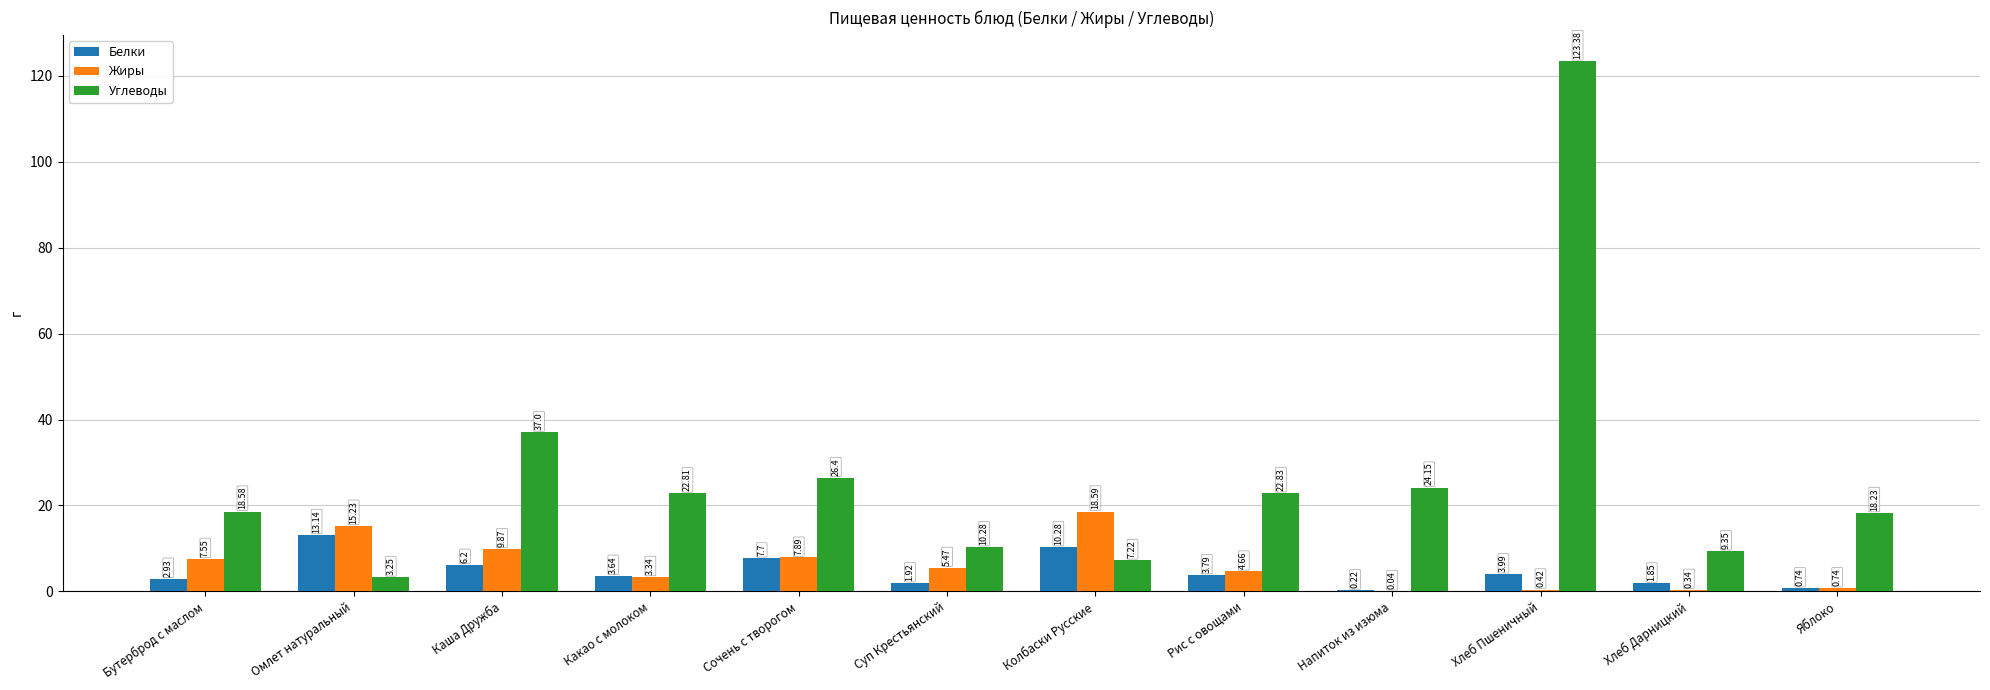

At which category does the chart reach its peak across all series?

Хлеб Пшеничный